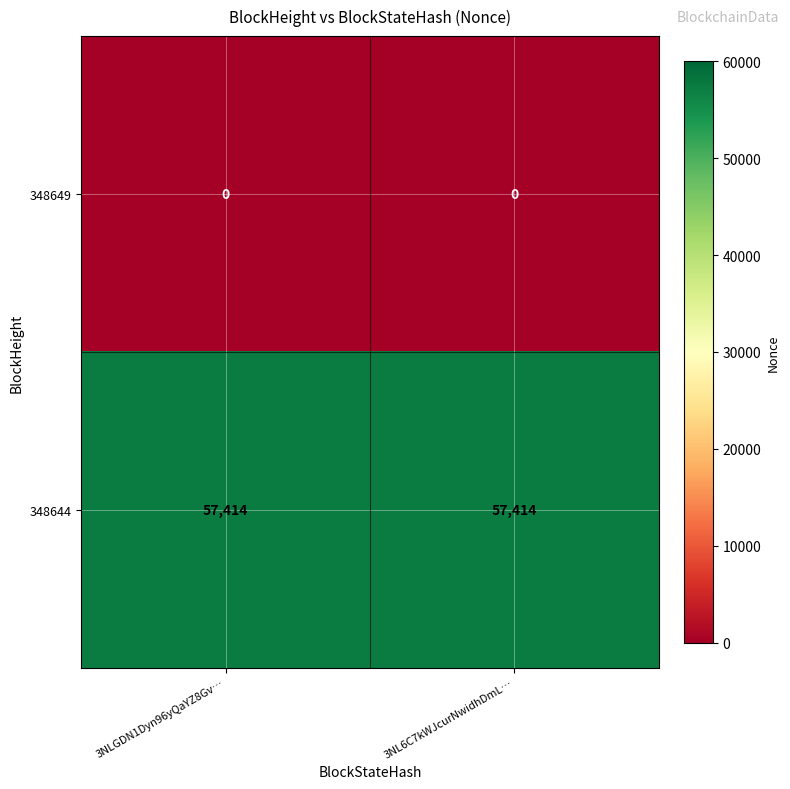

Rank the series at 3NLGDN1Dyn96yQaYZ8Gv… from highest to lowest value.

348644, 348649